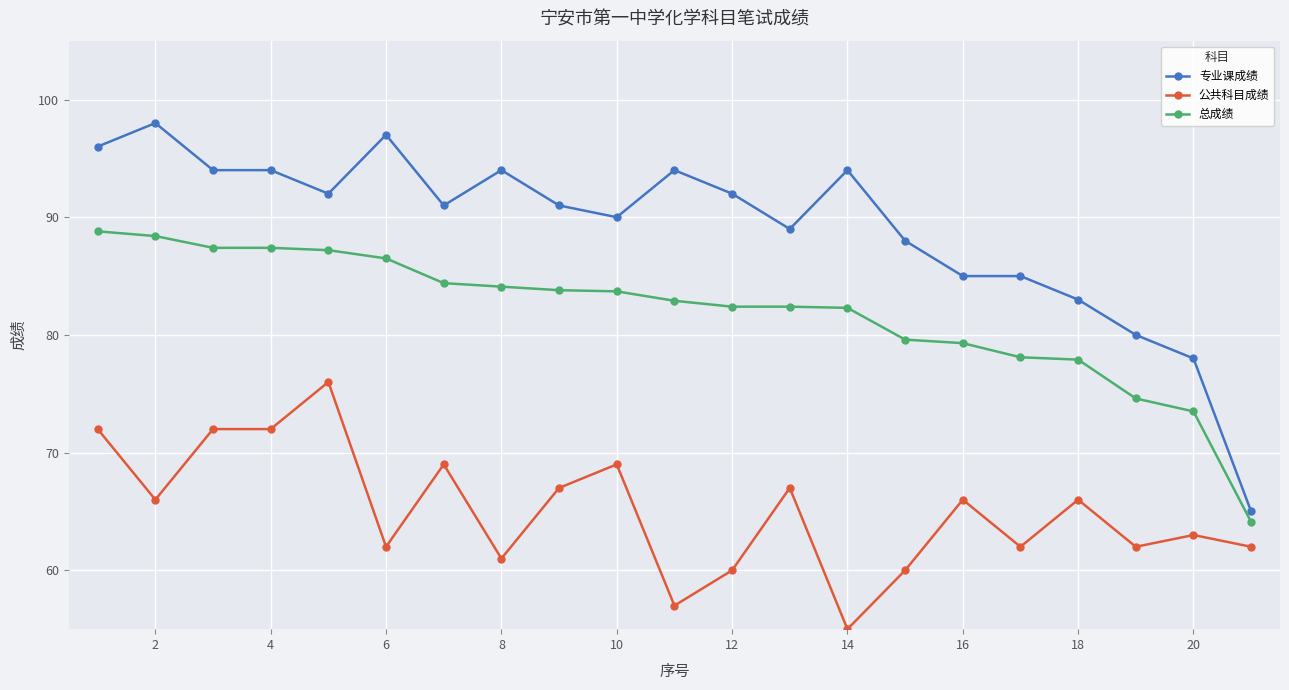

At how many categories does at least one series exceed 74?

20